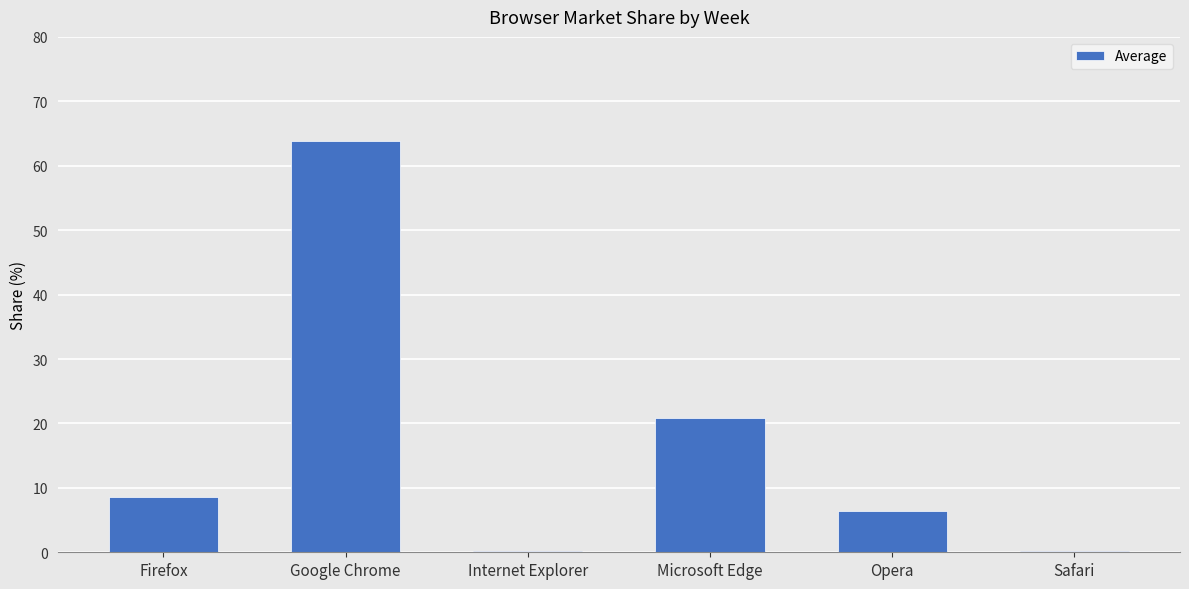

Which has a higher value, Opera or Firefox?

Firefox